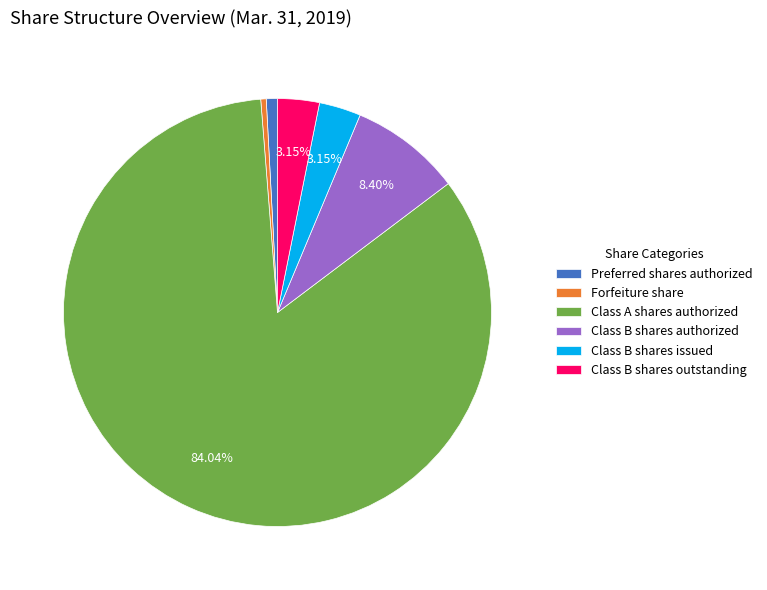

Do Class B shares authorized and Class B shares issued together represent more than half of the pie?

No